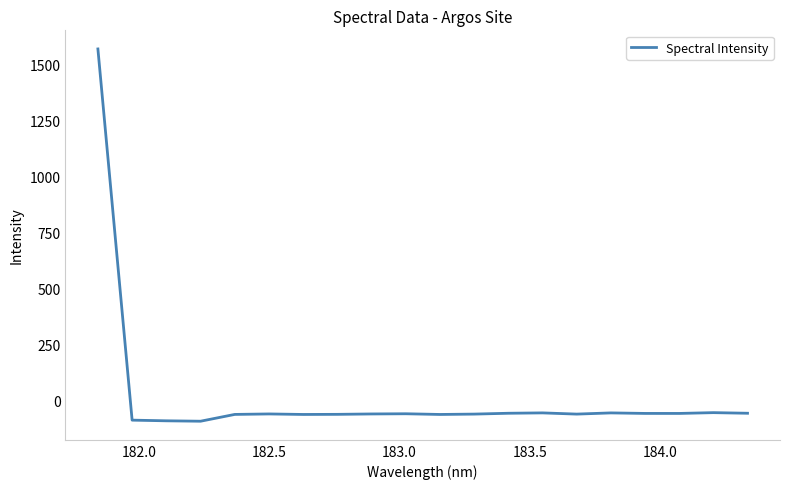

What is the minimum value shown in the chart?

-92.1